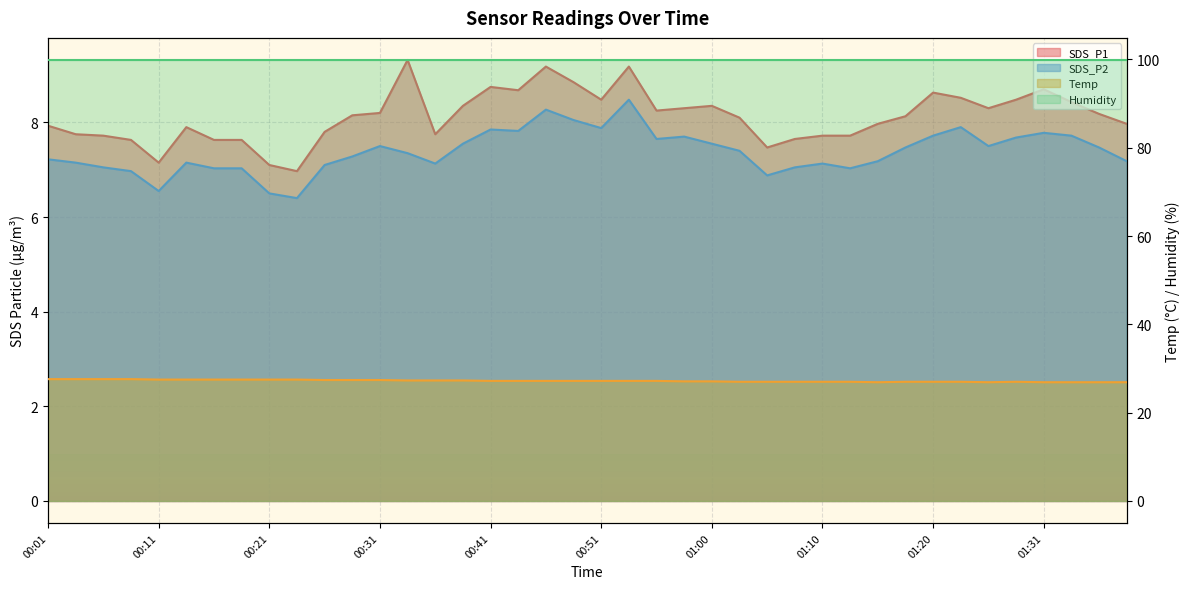

What position from the right is 01:10?

12